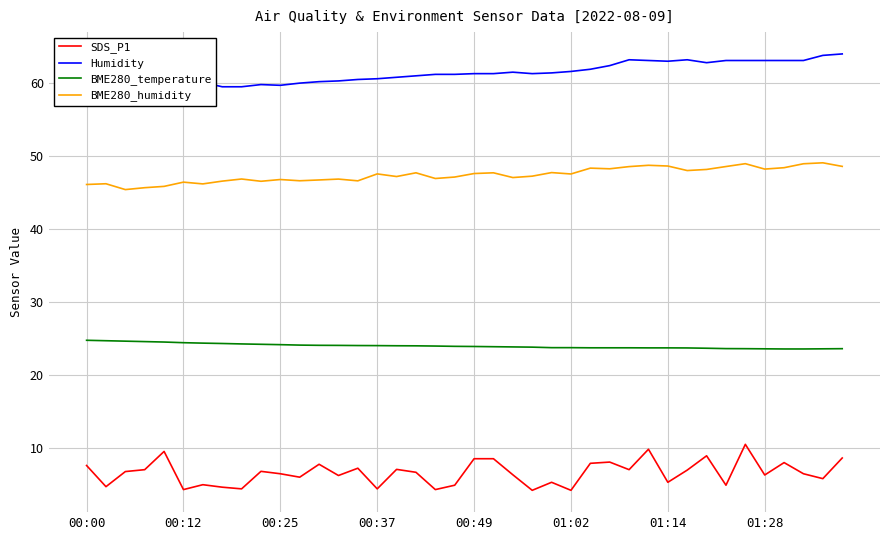

Reading left to right, transcribe all the data shown in this chart.

SDS_P1: 7.6	4.7	6.8	7.0	9.5	4.3	5.0	4.6	4.4	6.8	6.5	6.0	7.8	6.2	7.2	4.4	7.1	6.7	4.3	4.9	8.5	8.5	6.3	4.2	5.3	4.2	7.9	8.1	7.0	9.8	5.3	7.0	8.9	4.9	10.5	6.3	8.0	6.5	5.8	8.6
Humidity: 58.9	59.1	59.2	59.2	59.4	59.4	60.1	59.5	59.5	59.8	59.7	60.0	60.2	60.3	60.5	60.6	60.8	61.0	61.2	61.2	61.3	61.3	61.5	61.3	61.4	61.6	61.9	62.4	63.2	63.1	63.0	63.2	62.8	63.1	63.1	63.1	63.1	63.1	63.8	64.0
BME280_temperature: 24.8	24.7	24.6	24.6	24.5	24.4	24.4	24.3	24.3	24.2	24.2	24.1	24.1	24.1	24.0	24.0	24.0	24.0	24.0	23.9	23.9	23.9	23.9	23.8	23.8	23.8	23.7	23.7	23.7	23.7	23.7	23.7	23.7	23.6	23.6	23.6	23.6	23.6	23.6	23.6
BME280_humidity: 46.1	46.2	45.4	45.7	45.9	46.4	46.2	46.6	46.9	46.5	46.8	46.6	46.7	46.9	46.6	47.6	47.2	47.7	46.9	47.1	47.6	47.7	47.1	47.2	47.7	47.5	48.4	48.3	48.6	48.7	48.6	48.0	48.2	48.6	49.0	48.2	48.4	49.0	49.1	48.6